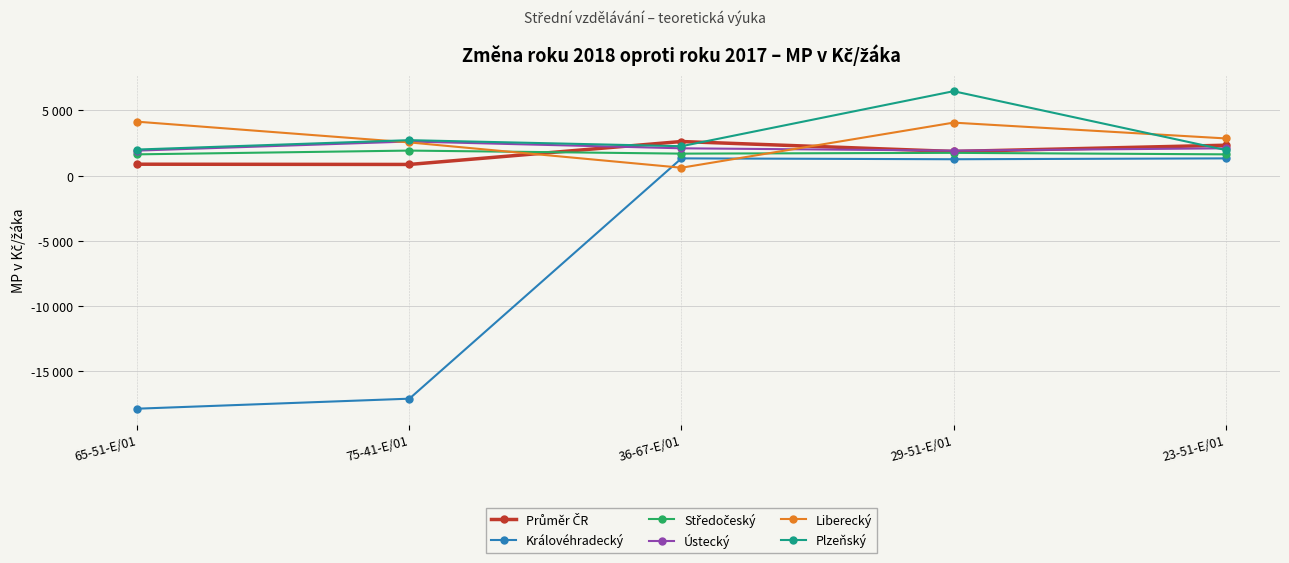

List the labels in order of Ústecký value, smallest first.

65-51-E/01, 29-51-E/01, 36-67-E/01, 23-51-E/01, 75-41-E/01